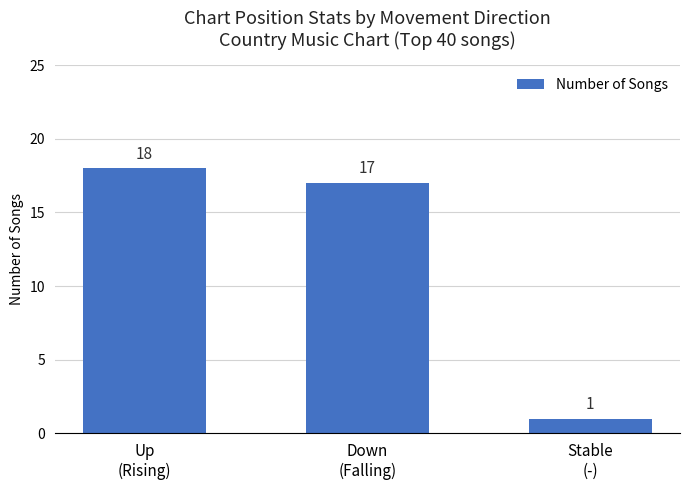

How many bars are there in total?

3